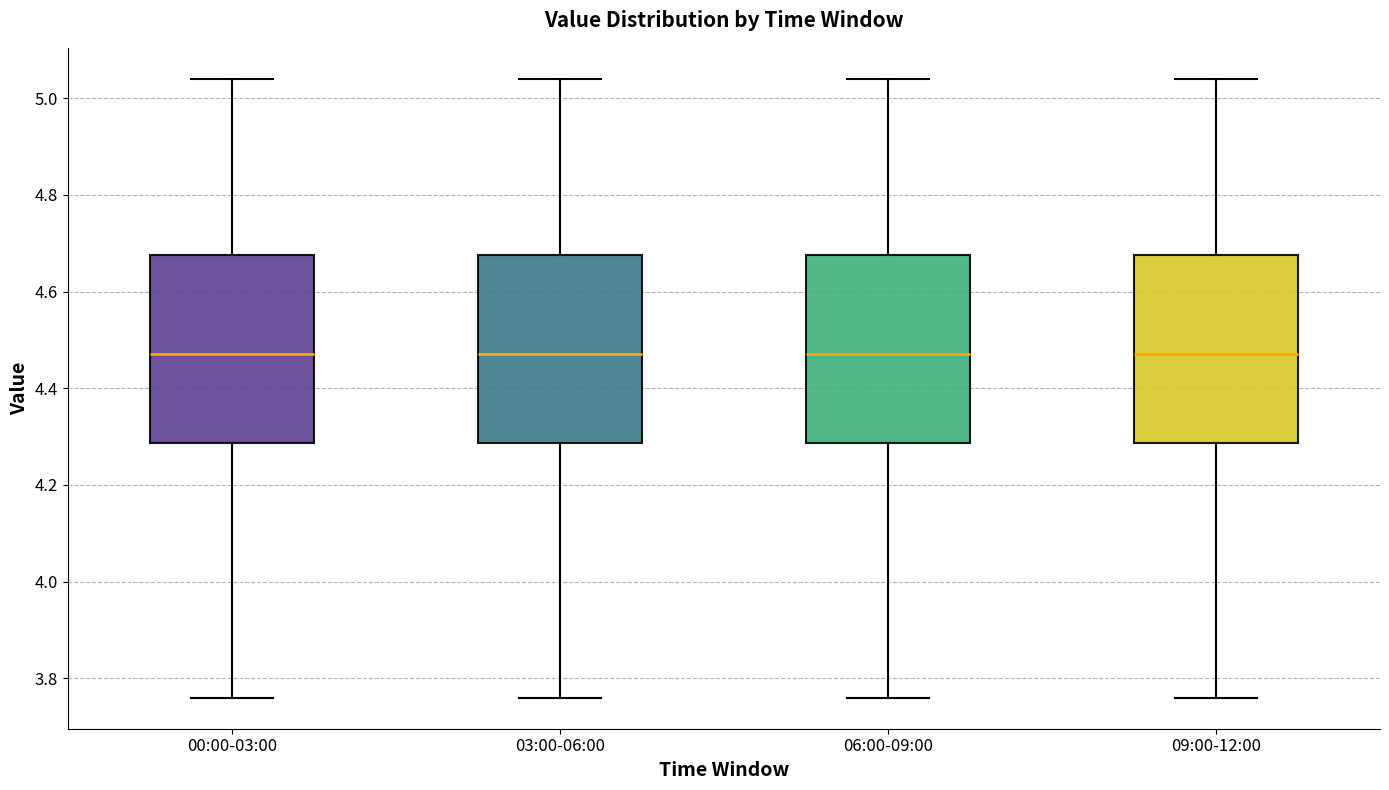

Where is the upper edge of the box for 09:00-12:00 on the y-axis? The values are not printed on the chart, so give them approximately, as read against the axis.

4.68